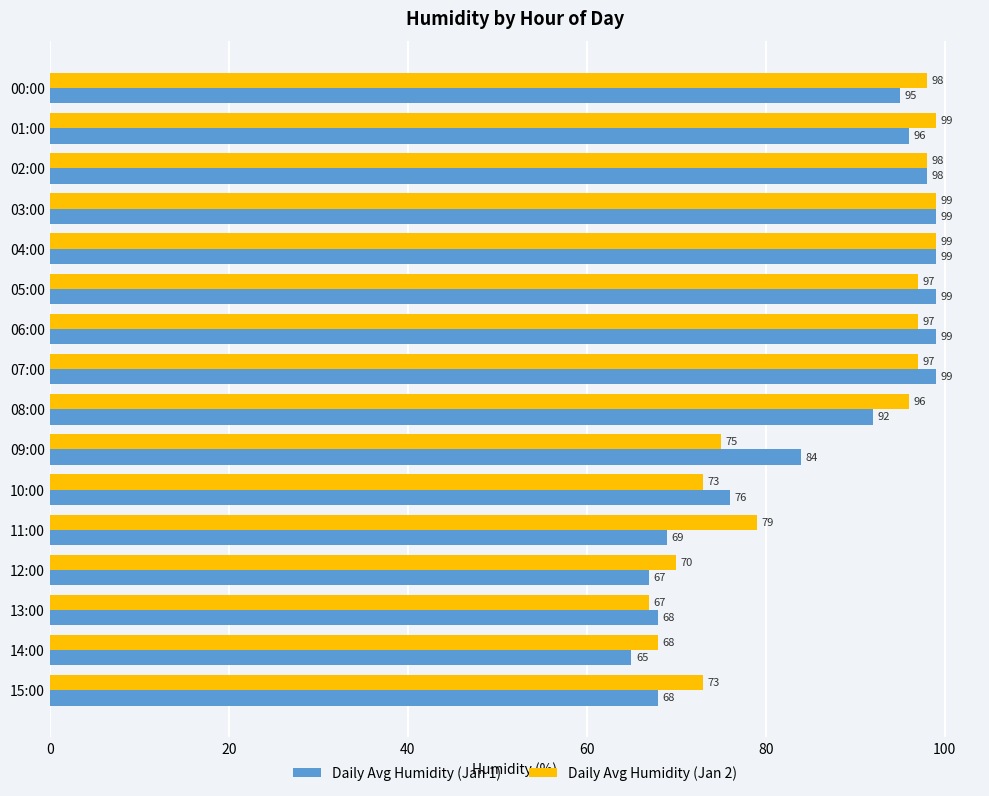

List the series in order of their overall mean, highest first.

Daily Avg Humidity (Jan 2), Daily Avg Humidity (Jan 1)